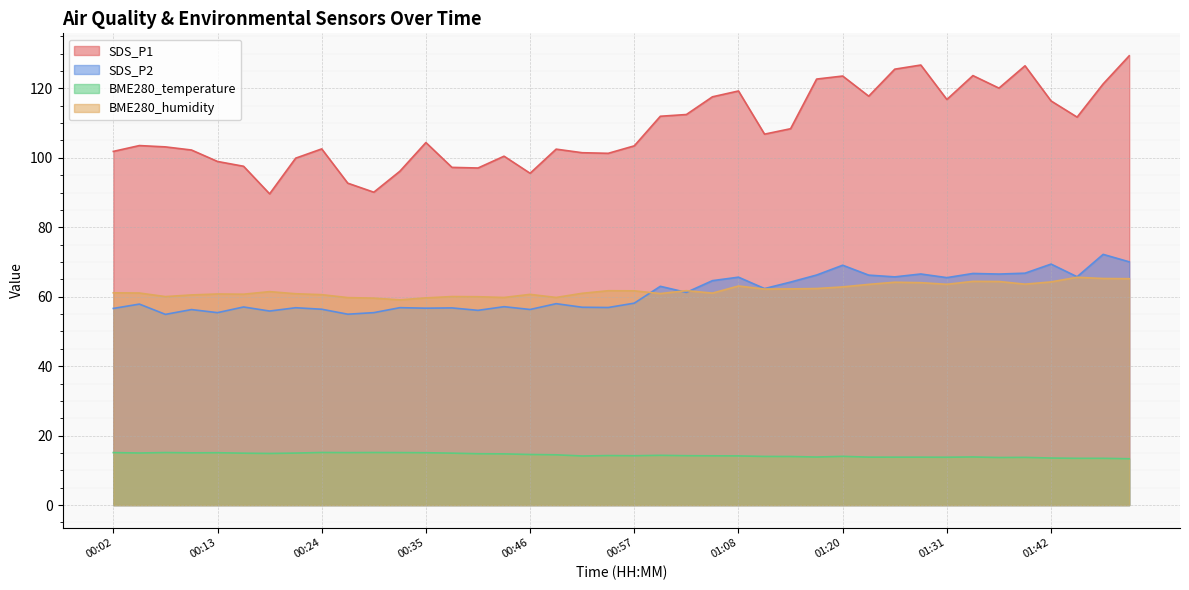

What position from the left is 00:41?

15